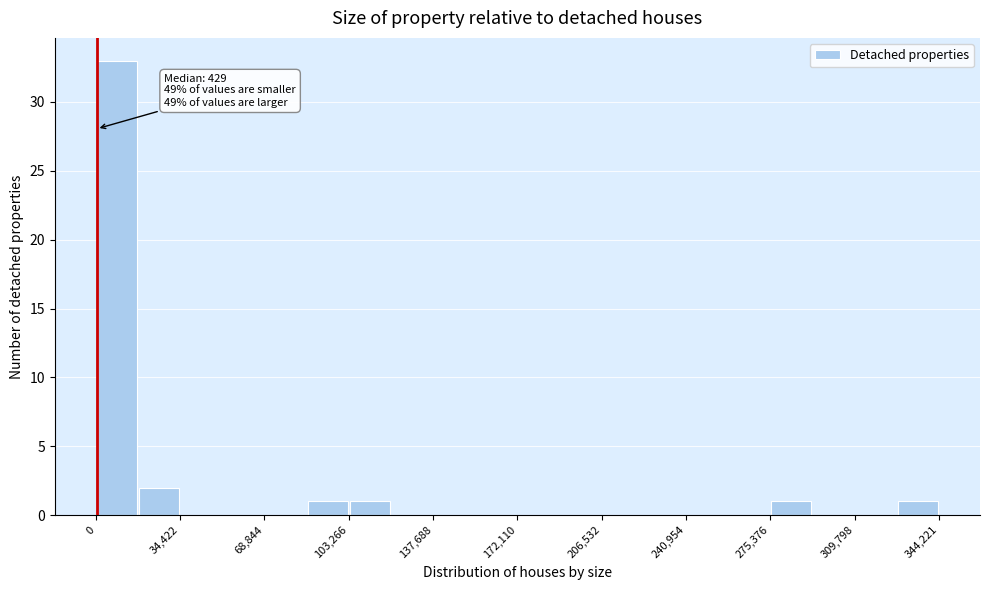

Around what value on the x-axis is the tallest bar? Give the approximate position of its centre, as read against the axis.

10000